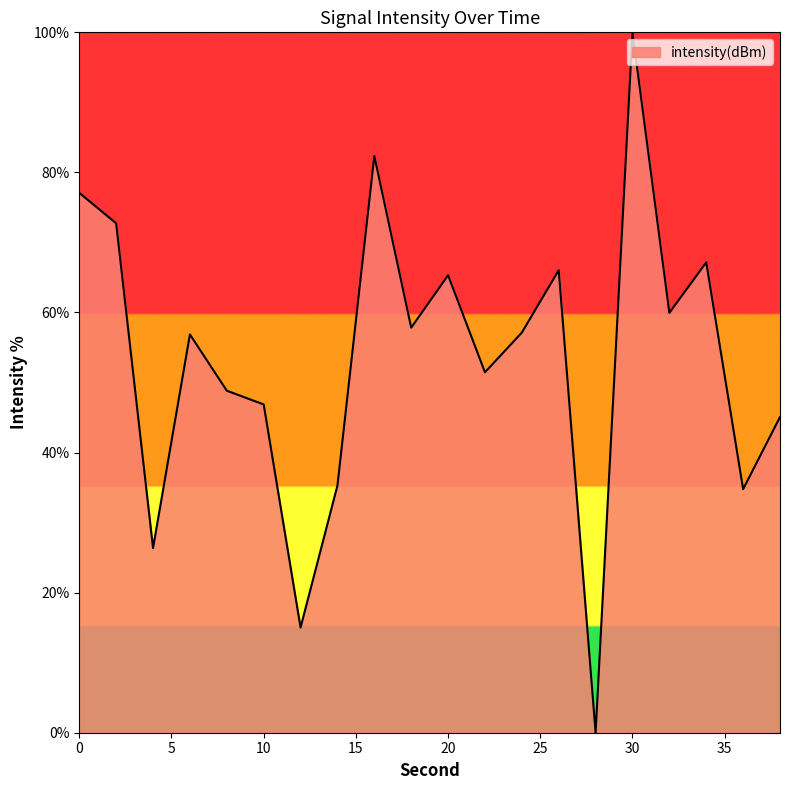

What is the maximum value shown in the chart?

100.0